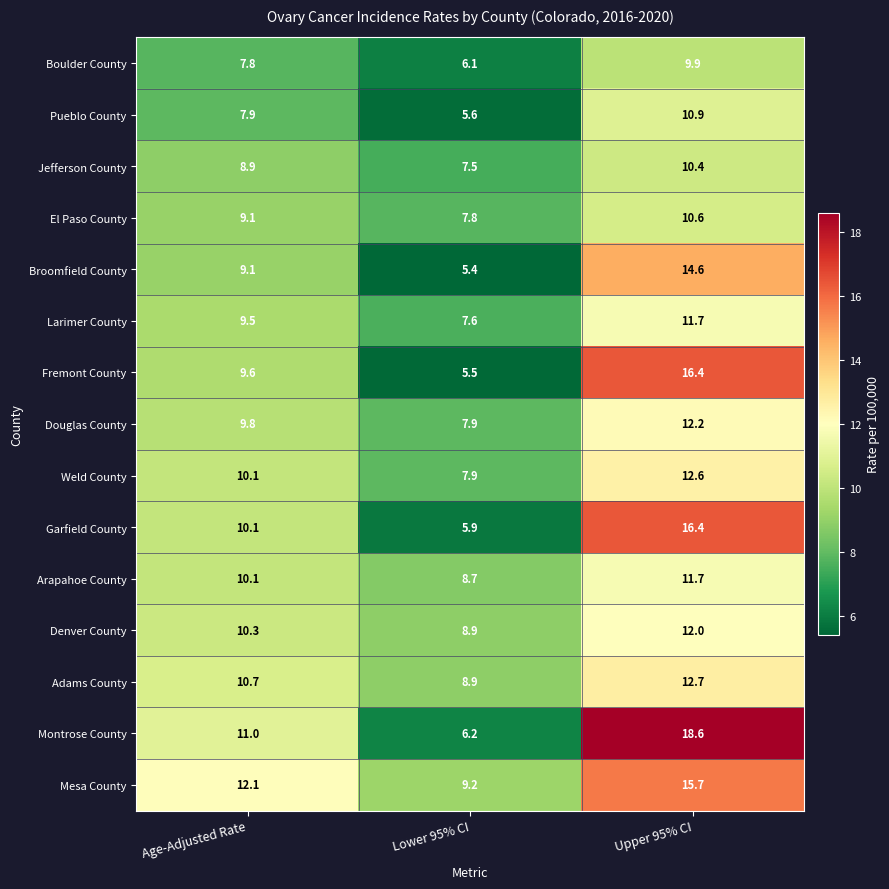

True or false: Montrose County has a value of 18.6 at Upper 95% CI.

True